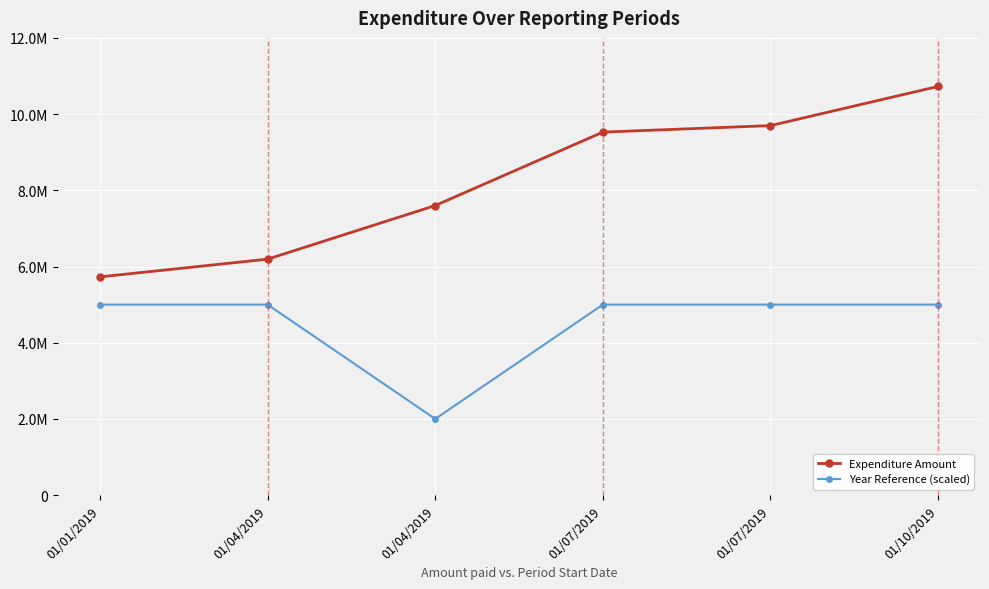

Is this an area chart (filled region under the line)?

No